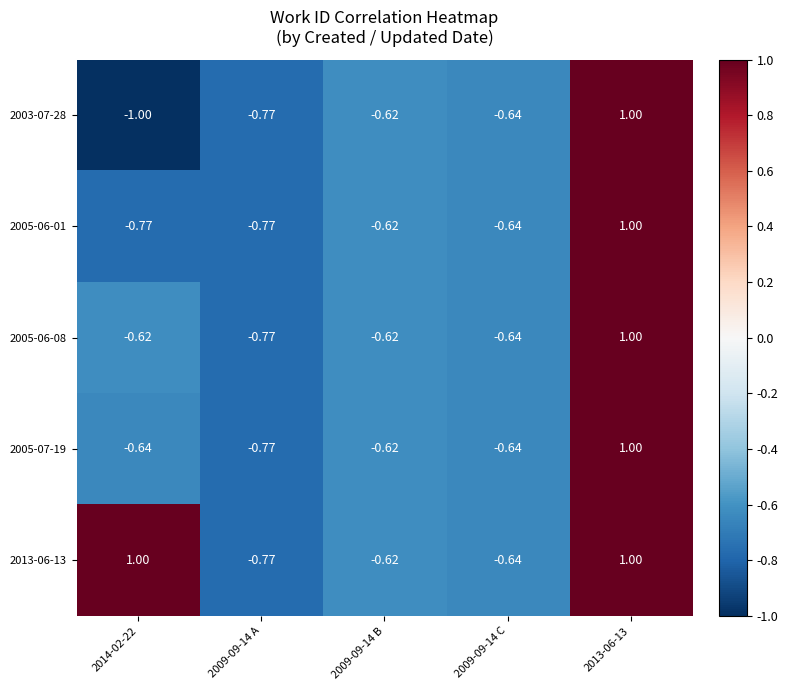

Is the value of 2013-06-13 at 2013-06-13 greater than the value of 2005-06-01 at 2014-02-22?

Yes